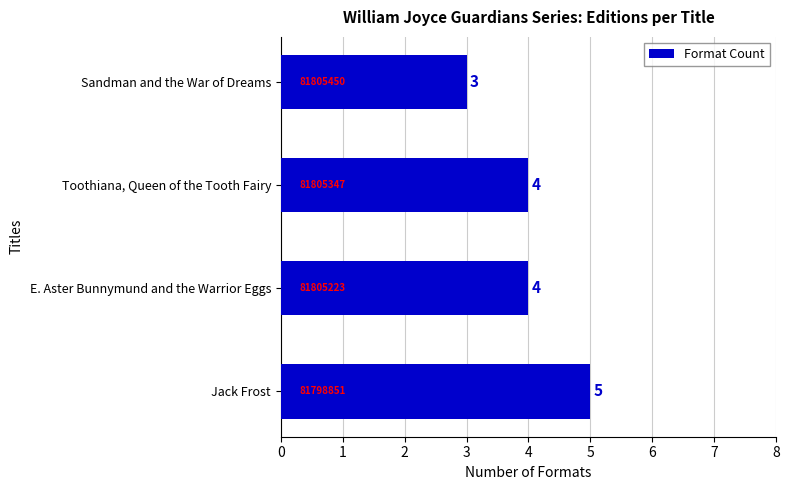

Reading bottom to top, list all the values displayed in this chart.

5	4	4	3